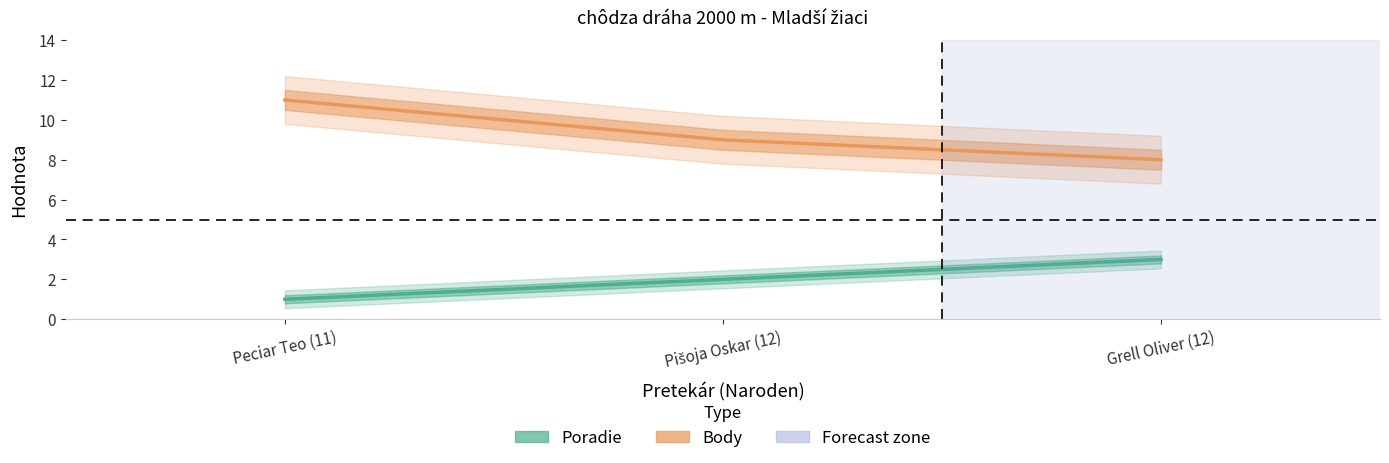

What is the value of the Poradie point at the 2nd from the left?

2